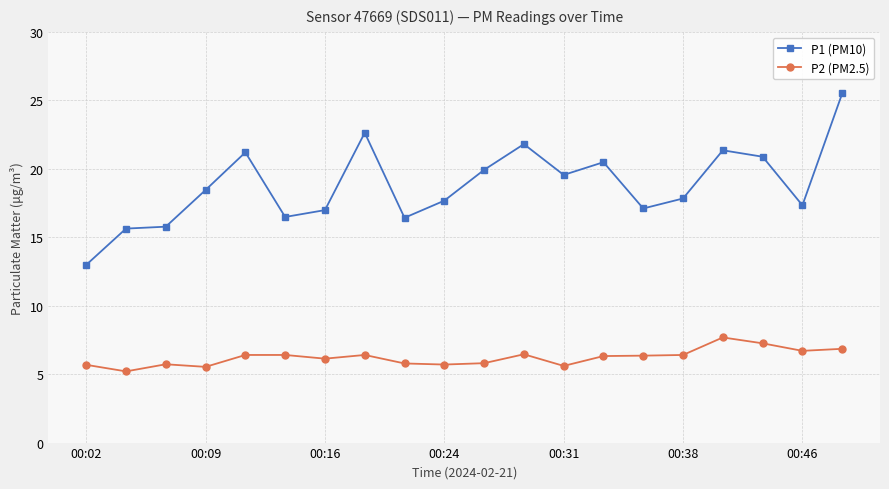

What is the value of the P1 (PM10) point at the 6th from the left?

16.5